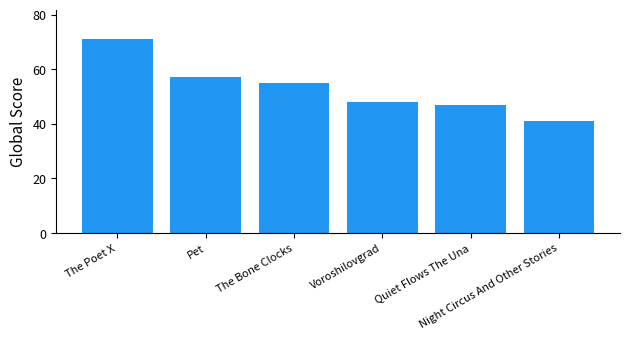

What is the change in value from The Poet X to The Bone Clocks?

-16